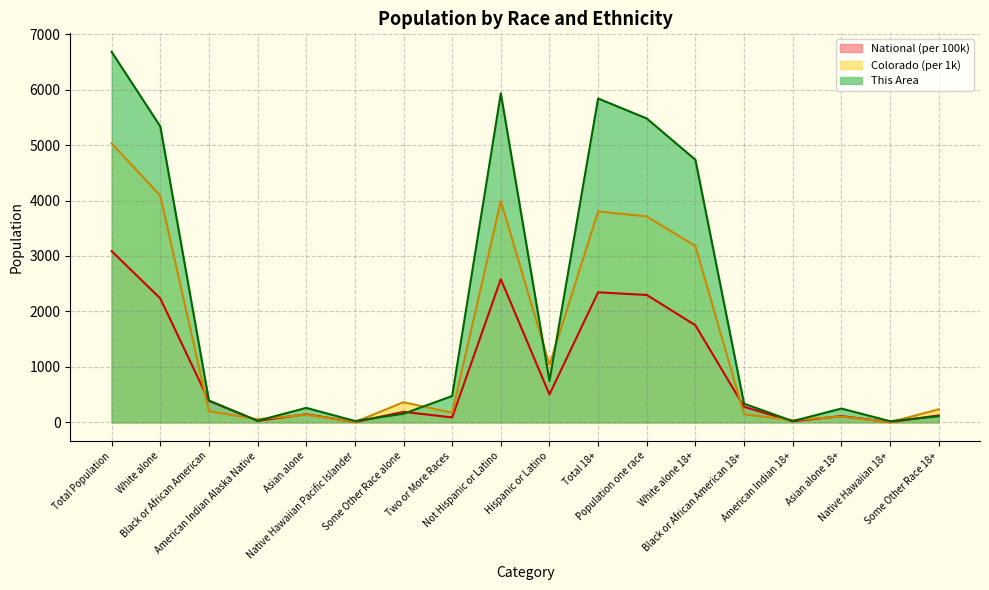

Between White alone and Two or More Races, which is larger?

White alone